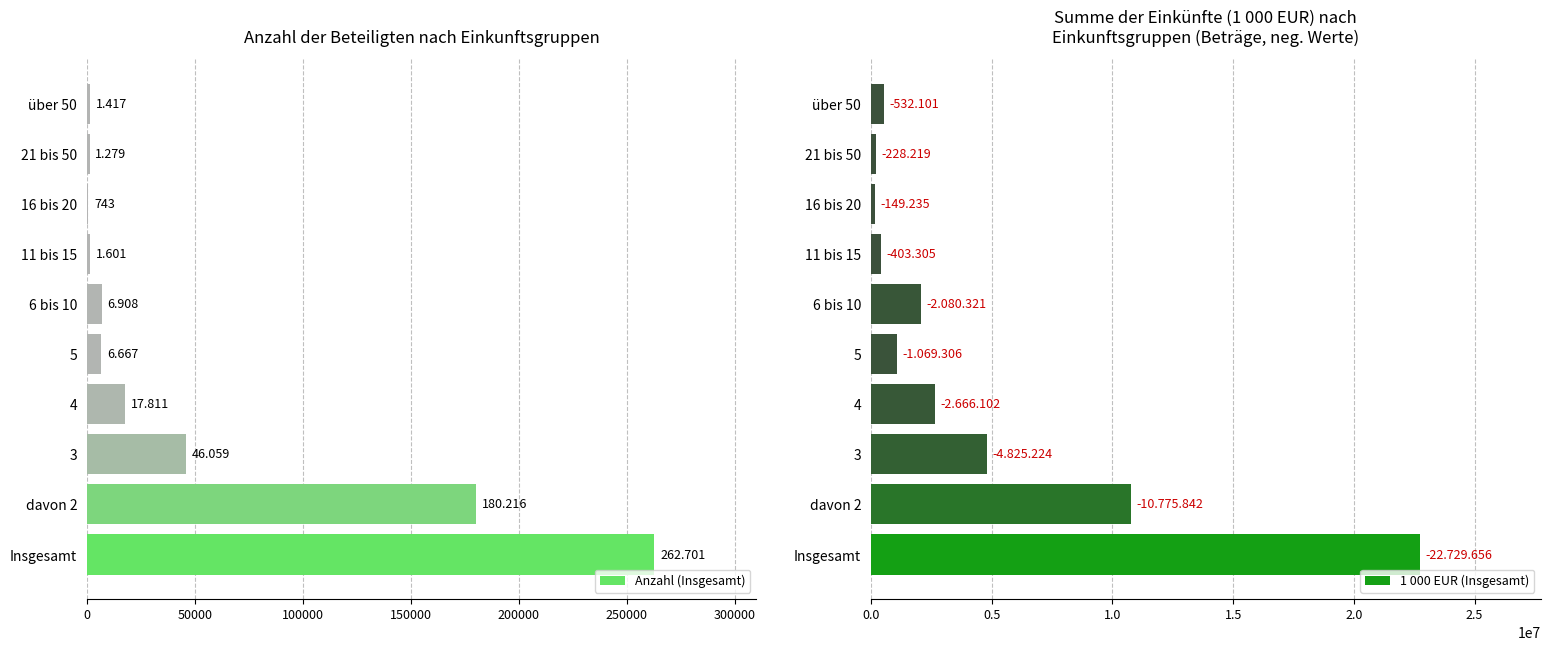

What is the difference between the maximum and minimum values in the Anzahl (Insgesamt) series?

261958